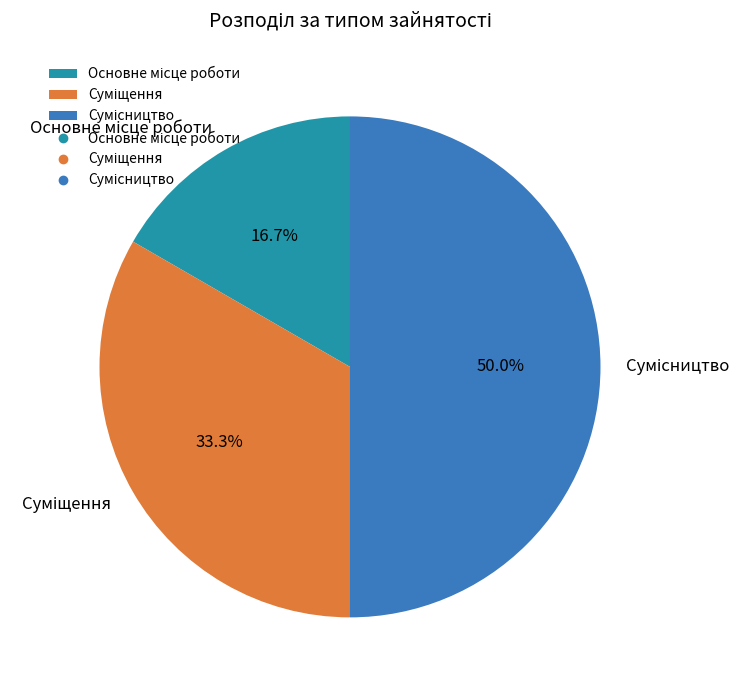

To the nearest percent, what portion does Основне місце роботи represent?

17%